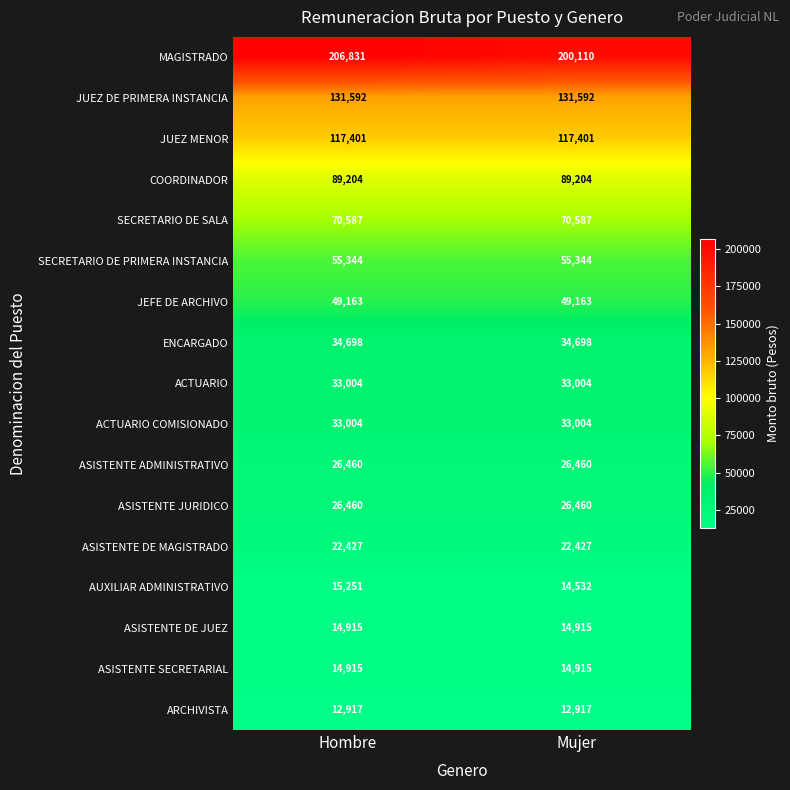

Which label corresponds to the largest value in the chart?

Hombre